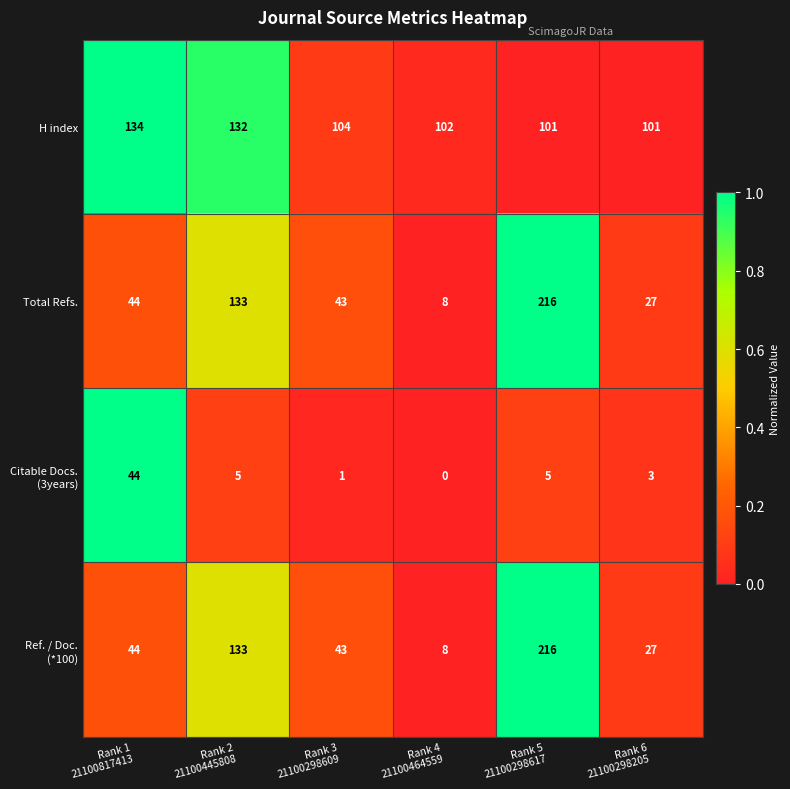

How many categories are shown in the chart?

6